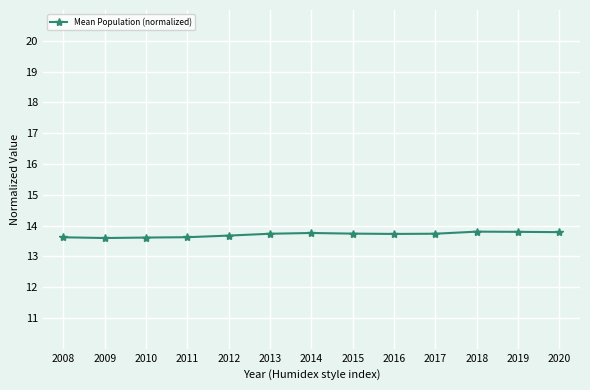

What is the minimum value shown in the chart?

13.6